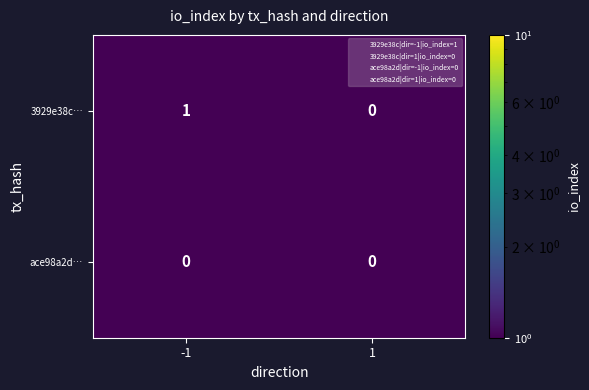

The value of 3929e38c… at -1 is 1. True or false?

True